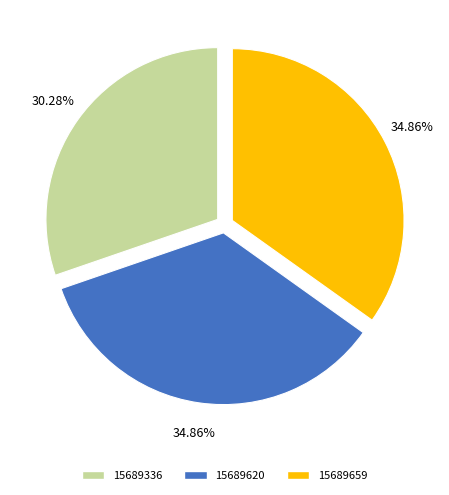

Which category has the smallest portion of the pie?

15689336